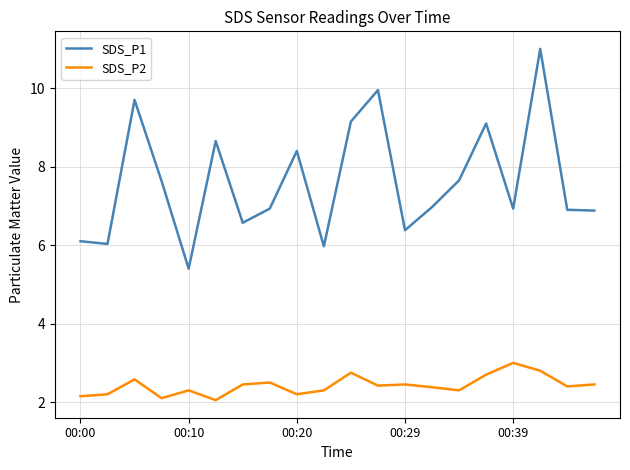

At how many categories does at least one series exceed 3?

20